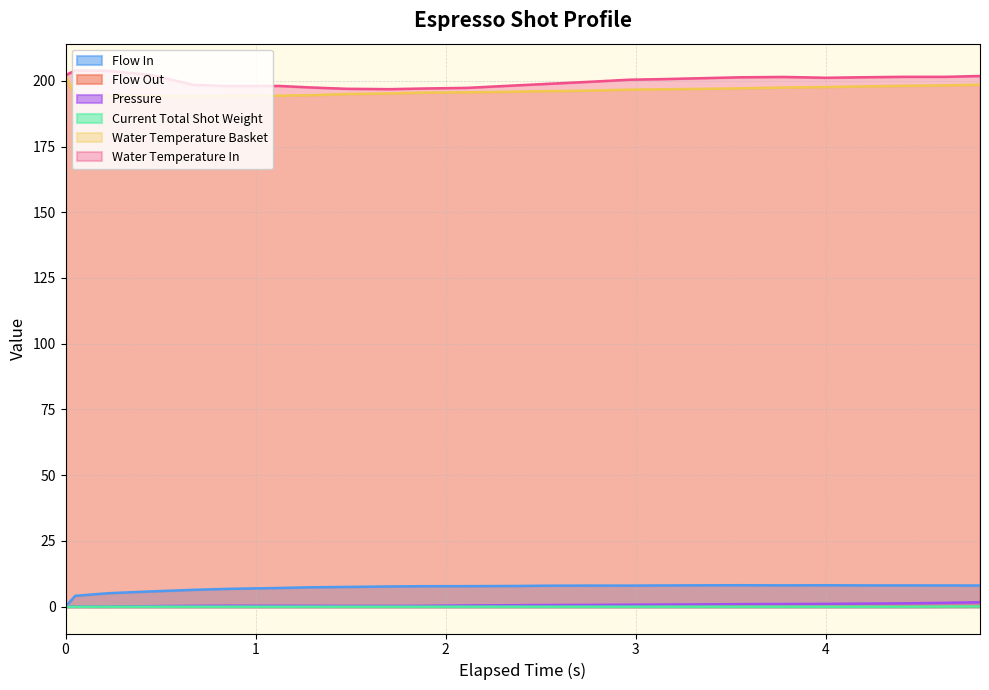

What is the greatest value displayed?

203.9